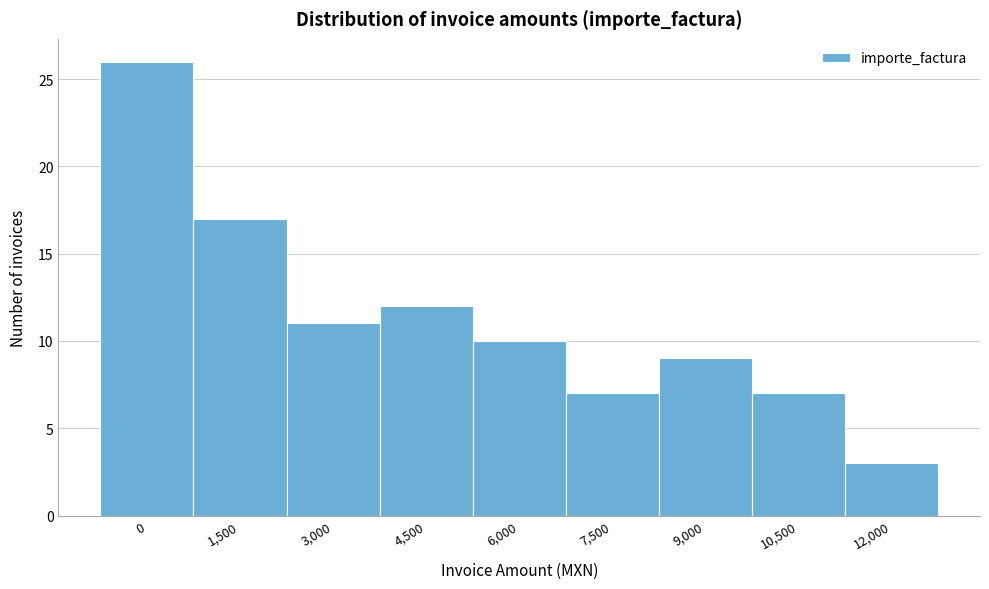

Reading left to right, what are all the values shown in this chart?

26	17	11	12	10	7	9	7	3